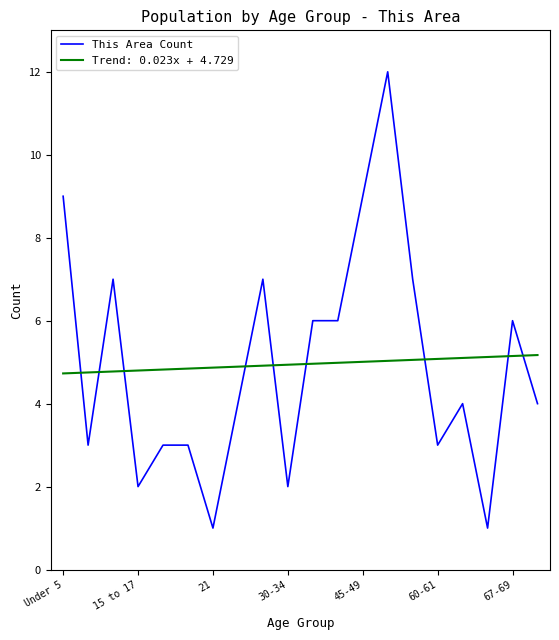

Rank the series by their maximum value, from highest to lowest.

This Area Count, Trend: 0.023x + 4.729